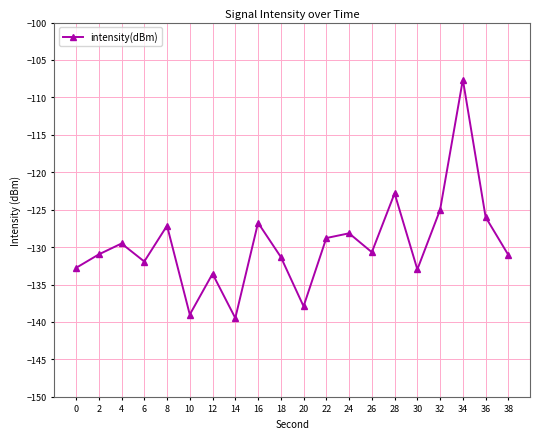

At which category does the chart reach its minimum across all series?

14